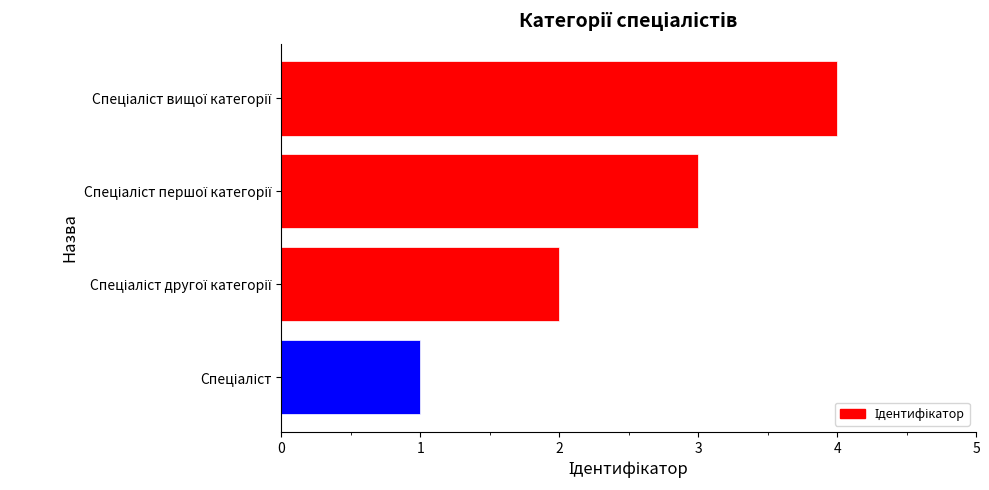

What is the maximum value shown in the chart?

4